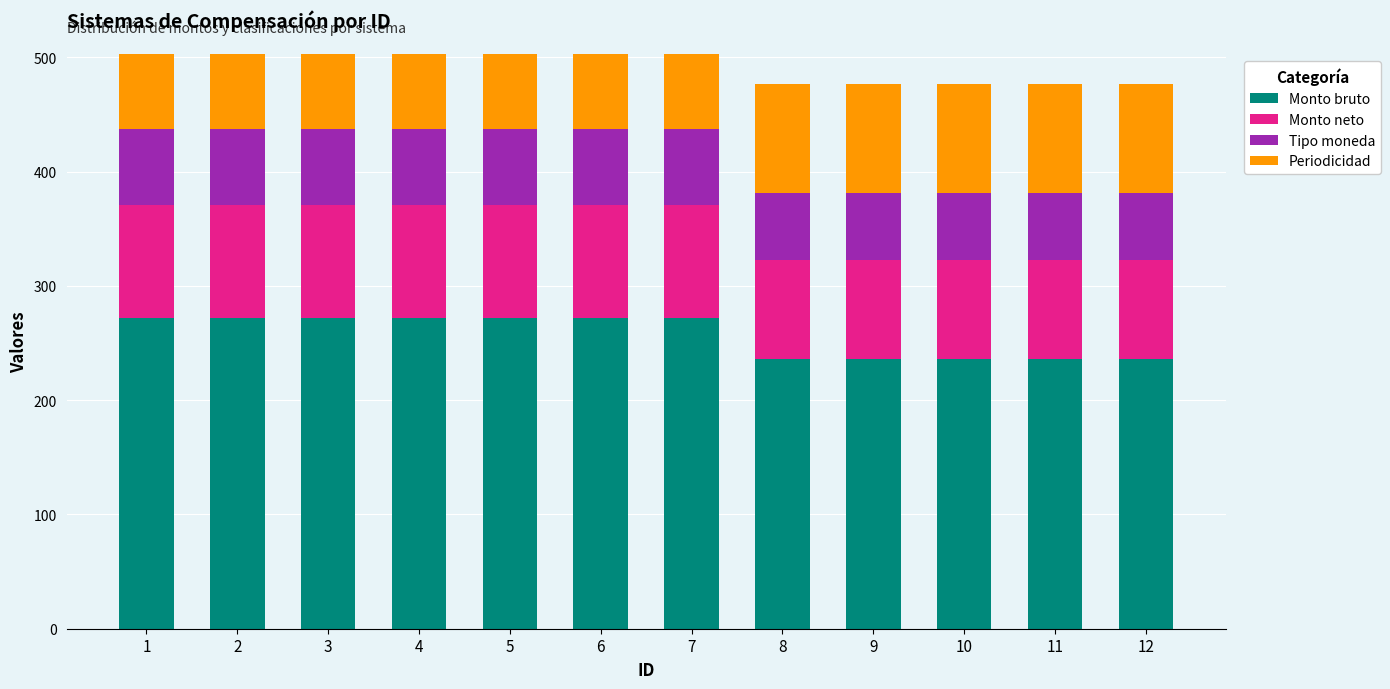

What is the difference between the maximum and minimum values in the Monto neto series?

12